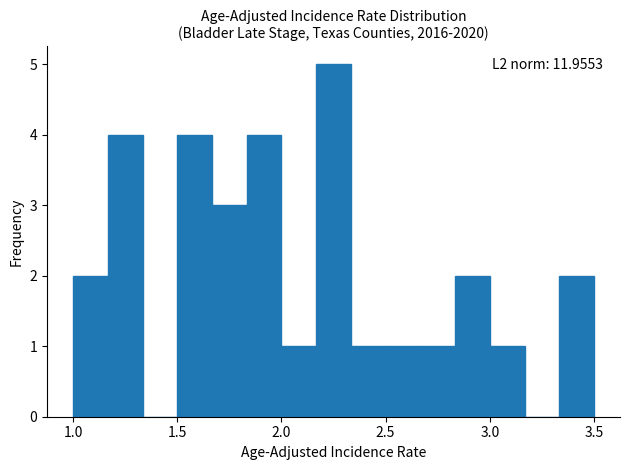

Around what value on the x-axis is the tallest bar? Give the approximate position of its centre, as read against the axis.

2.25